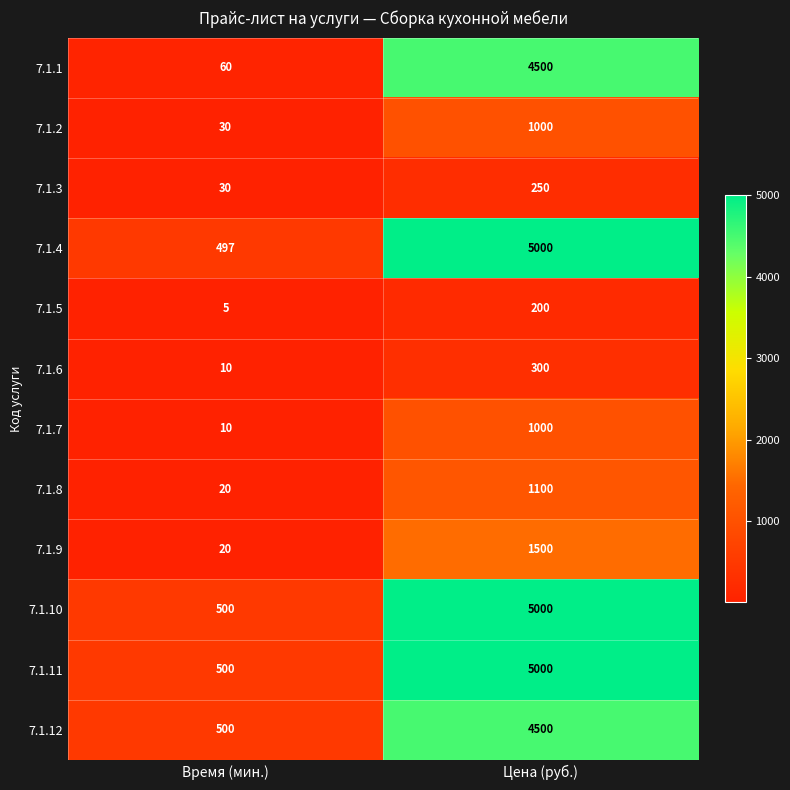

Which series has the widest spread of values?

7.1.4